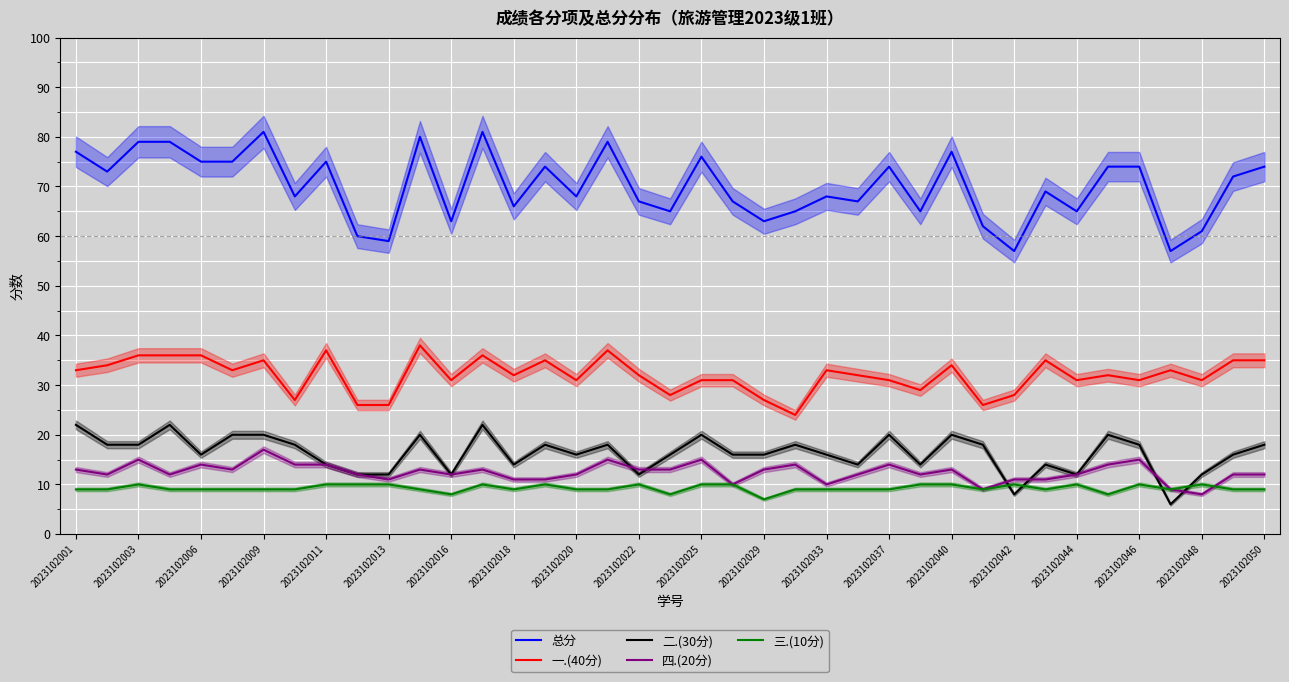

At how many categories does at least one series exceed 8?

39